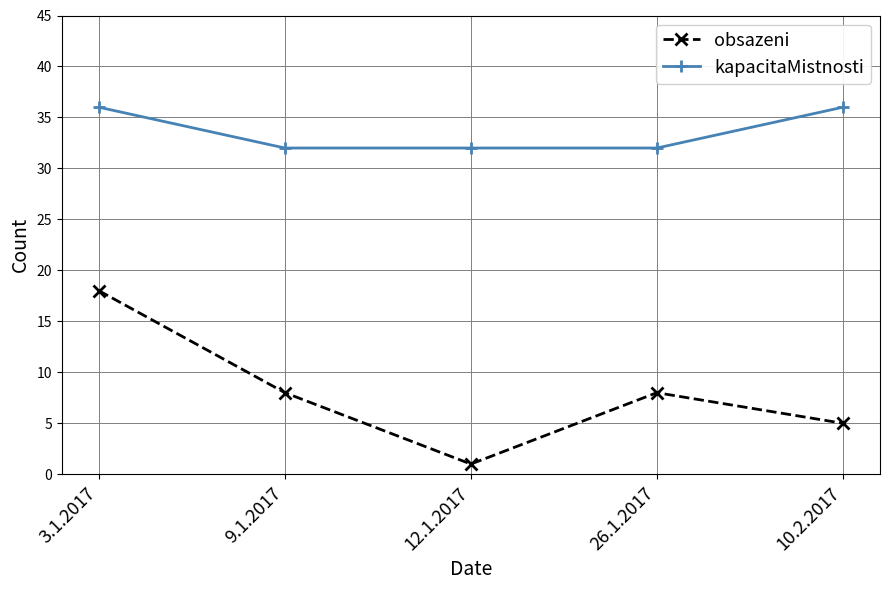

Which category has the lowest value across all series?

12.1.2017